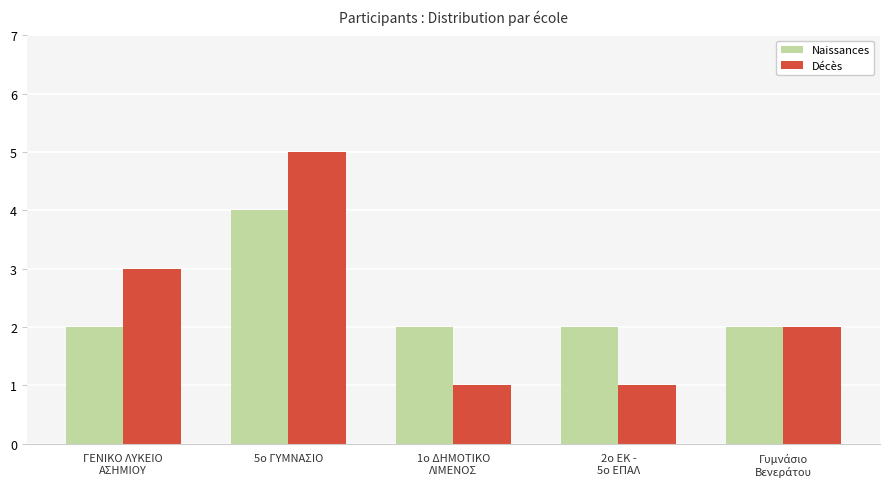

What is the label of the 3rd bar from the right?

1ο ΔΗΜΟΤΙΚΟ
ΛΙΜΕΝΟΣ